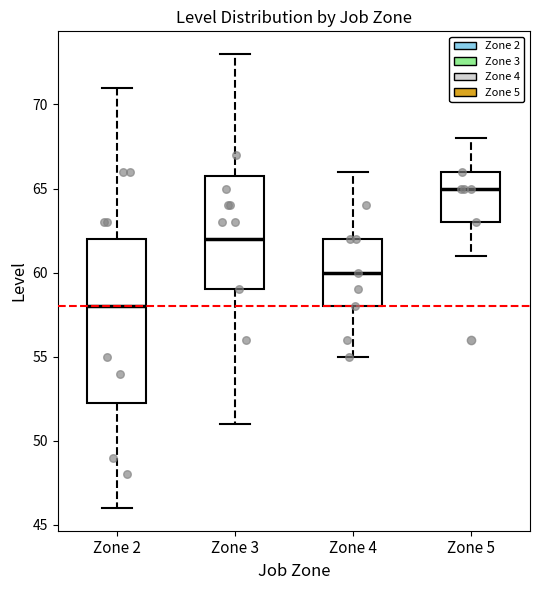

Reading left to right, transcribe this box plot: for each box, give where its median line is, the range the box spans, and where its two whiskers end, as read against the y-axis. The values are not printed on the chart, so give them approximately, as read against the axis.

Zone 2: median 58.0, box 52.5 to 62.0, whiskers 46.0 to 71.0
Zone 3: median 62.0, box 59.0 to 66.0, whiskers 51.0 to 73.0
Zone 4: median 60.0, box 58.0 to 62.0, whiskers 55.0 to 66.0
Zone 5: median 65.0, box 63.0 to 66.0, whiskers 61.0 to 68.0